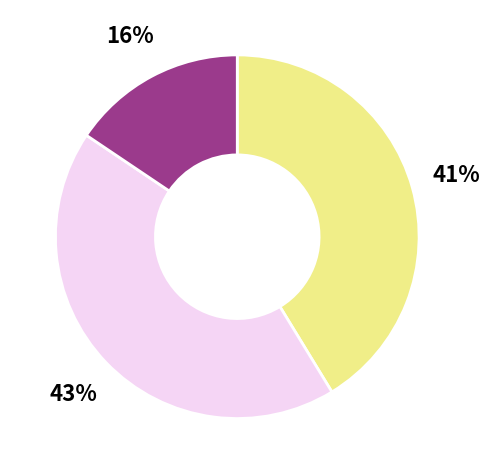

Does any single category account for the majority?

No